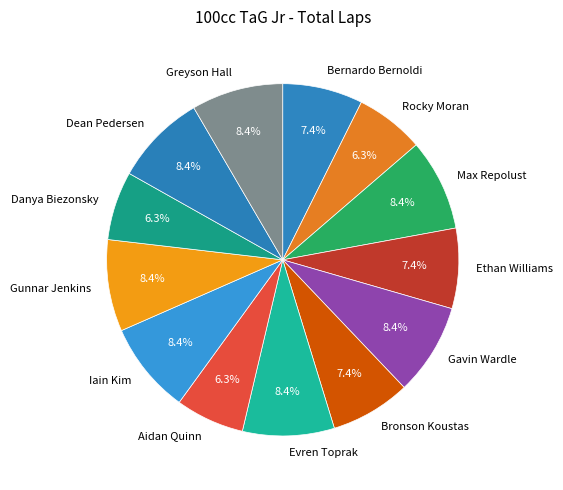

Between Aidan Quinn and Greyson Hall, which is larger?

Greyson Hall